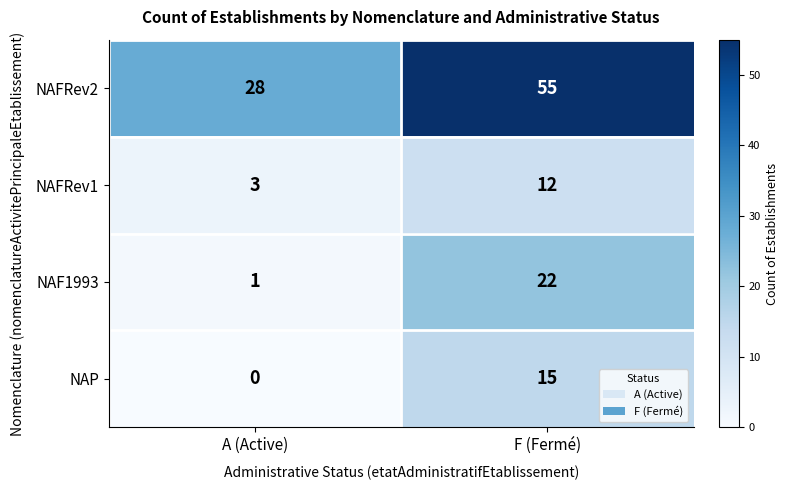

What is the difference between the maximum and minimum values in the NAFRev2 series?

27